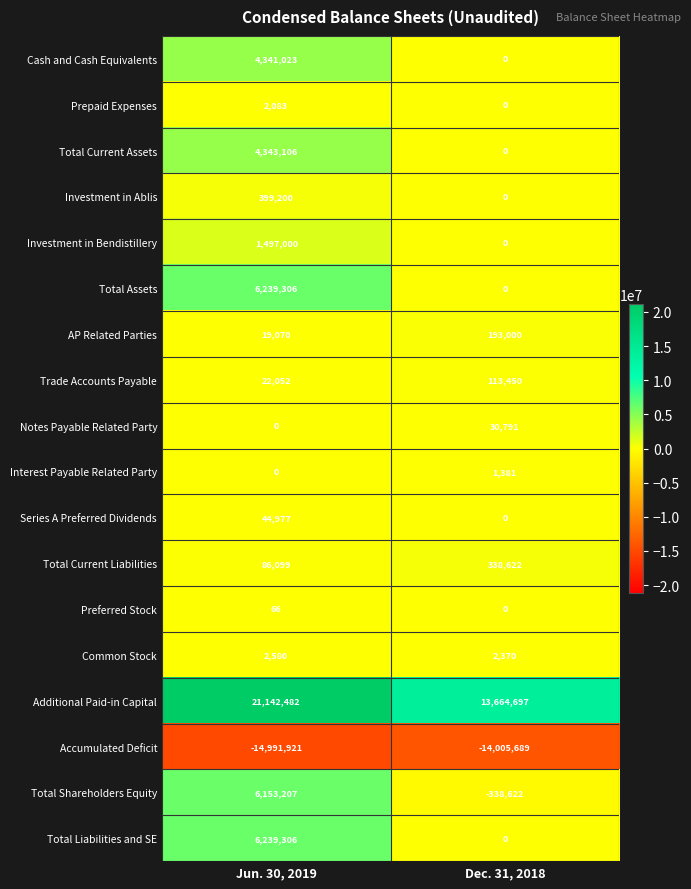

The value of Total Assets at Dec. 31, 2018 is 2994477. True or false?

False